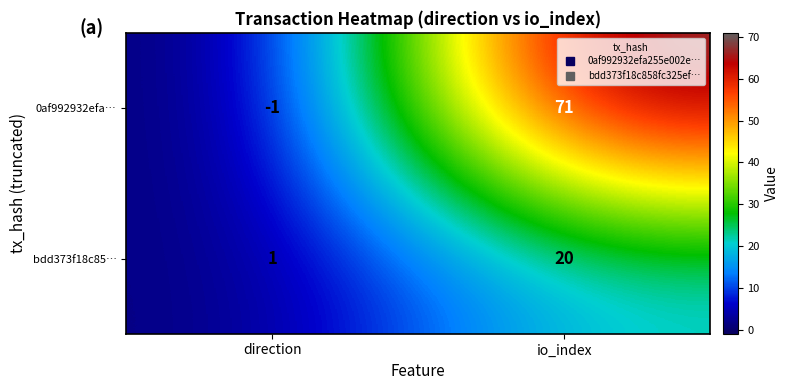

At which category is the sum across all series the highest?

io_index